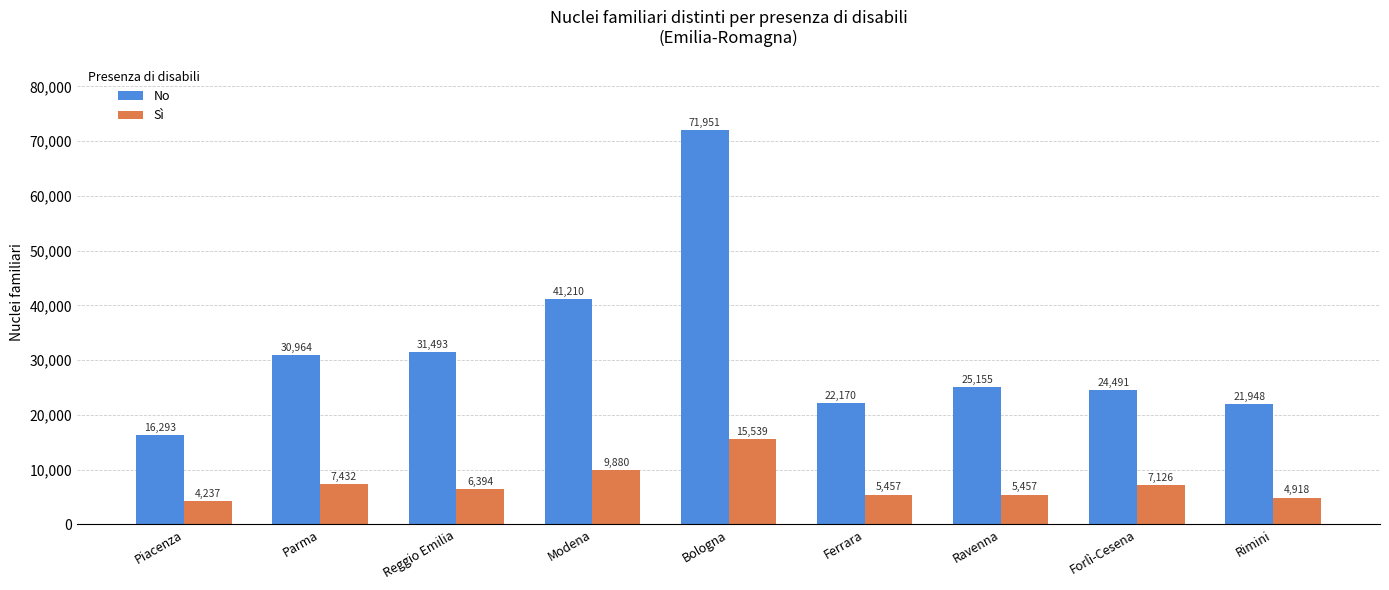

The value of Sì at Reggio Emilia is 6394. True or false?

True